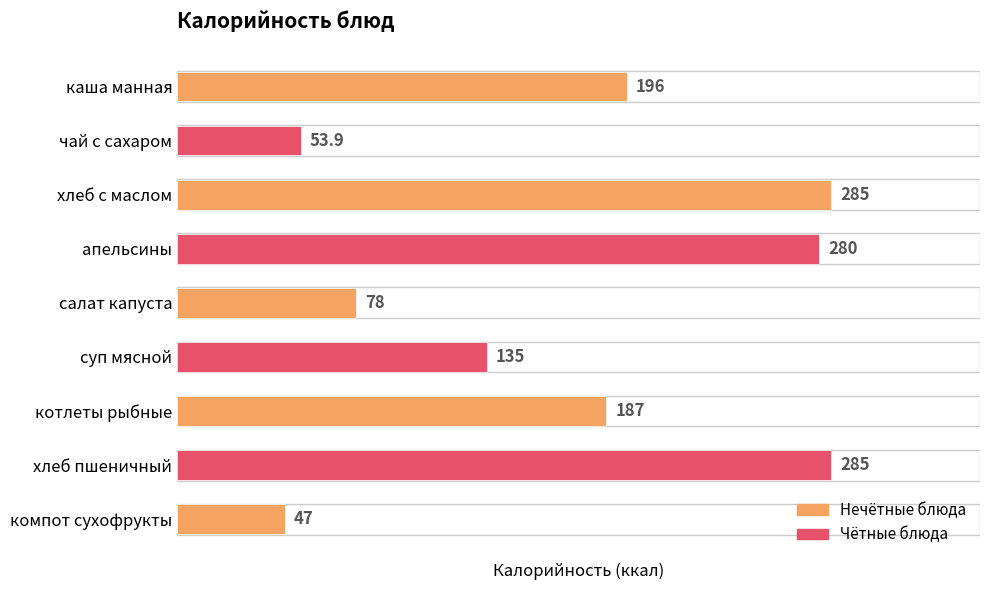

Which has a higher value, салат капуста or апельсины?

апельсины